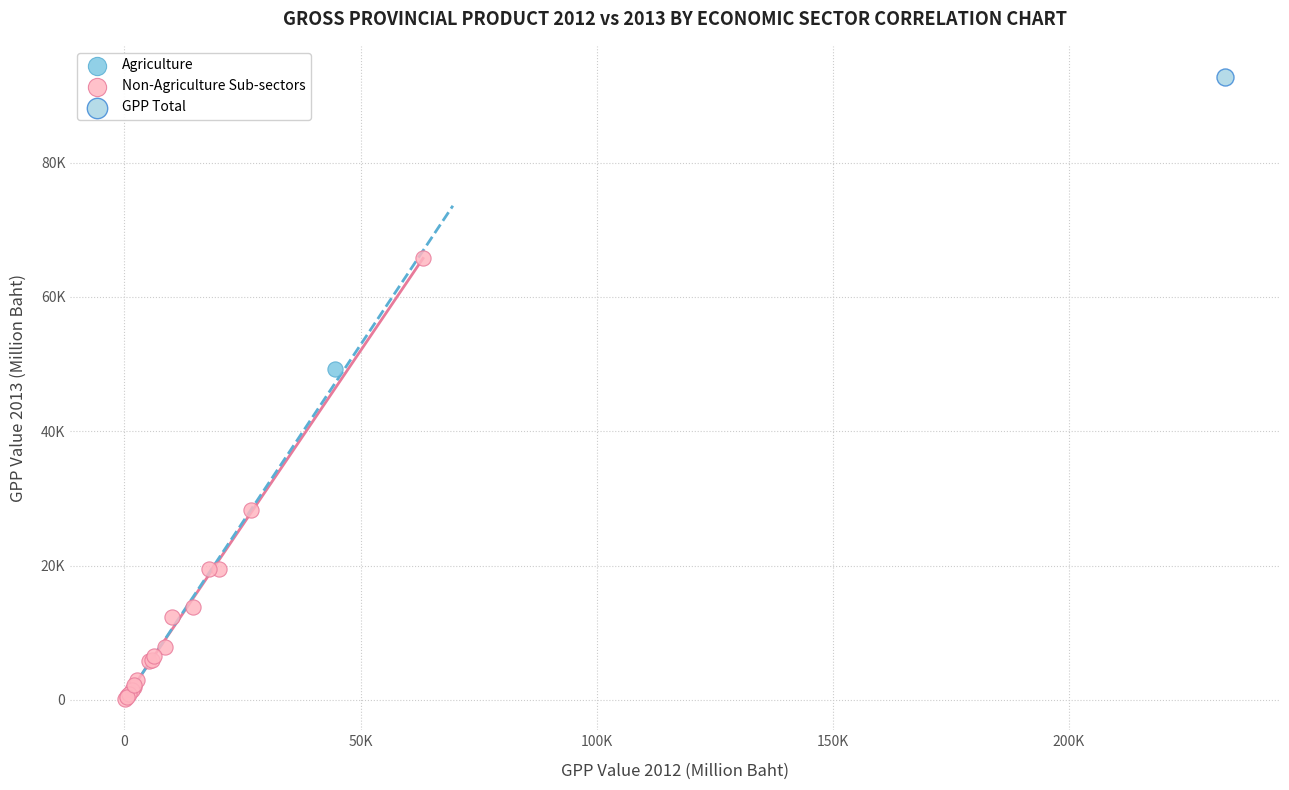

What are all the series names shown in the legend?

Agriculture, Non-Agriculture Sub-sectors, GPP Total